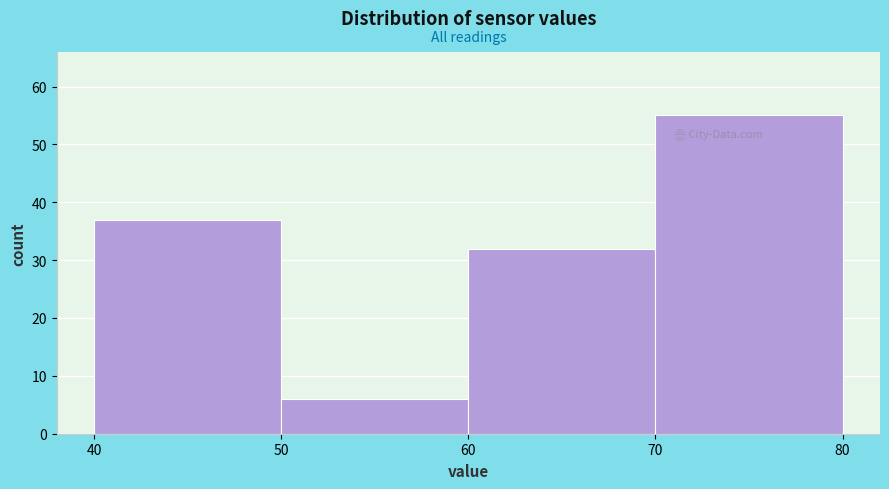

Reading left to right, list every bar in this chart as the range it spans on the x-axis followed by its height. The values are not printed on the chart, so give them approximately, as read against the axis.

40 to 50: 37
50 to 60: 6
60 to 70: 32
70 to 80: 55